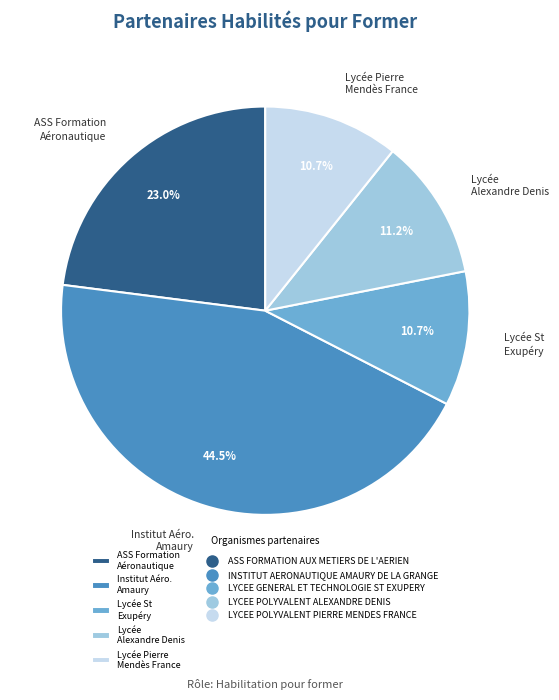

Approximately how many times larger is the value at Institut Aéro. Amaury compared to Lycée Alexandre Denis?

4.0